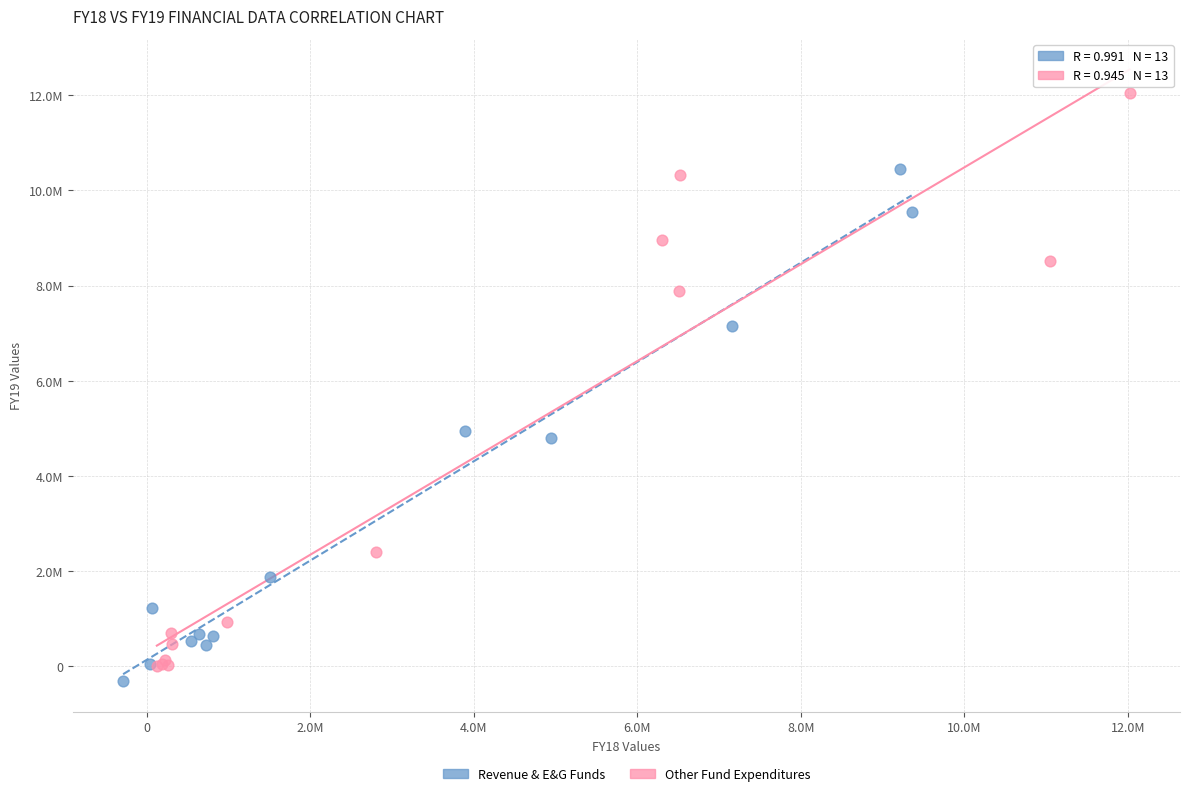

What are all the series names shown in the legend?

Revenue & E&G Funds, Other Fund Expenditures